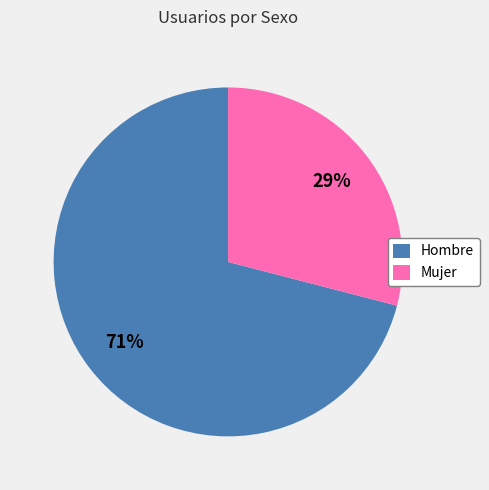

Does any single category account for the majority?

Yes